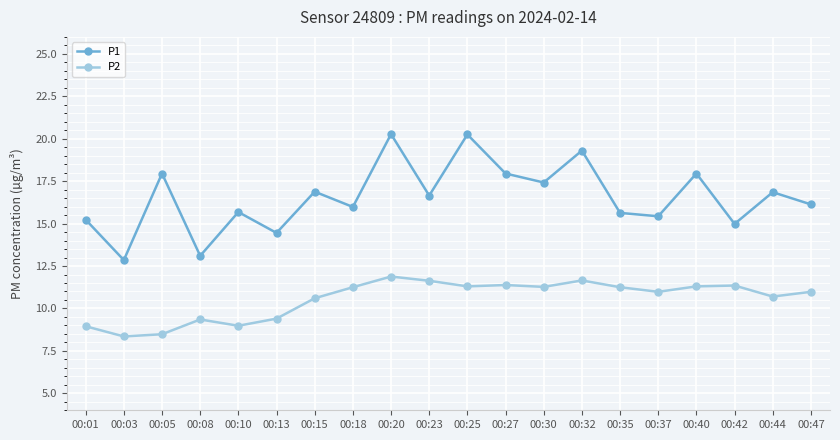

Where is the first local maximum for P2?

00:08